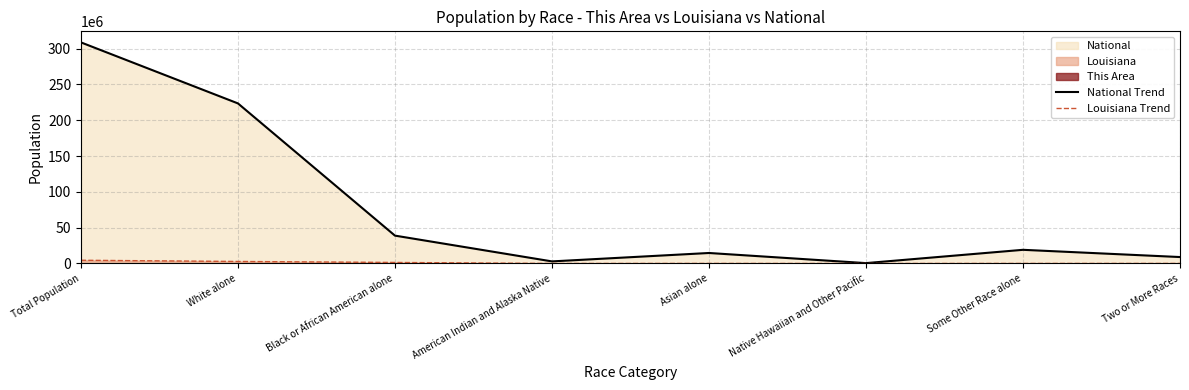

At Two or More Races, list the series in order from largest to smallest.

National Trend, Louisiana Trend